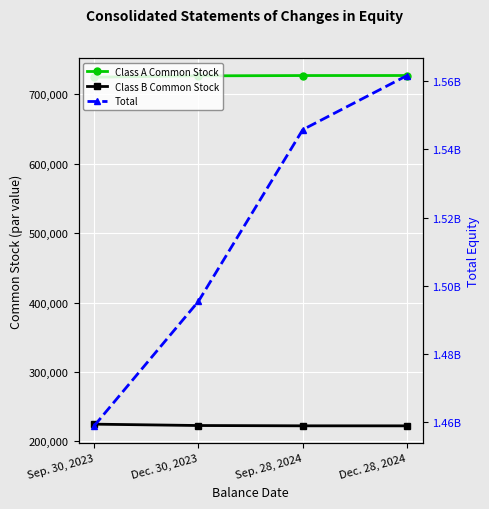

What is the value of the Total point at the 2nd from the left?

1495469572